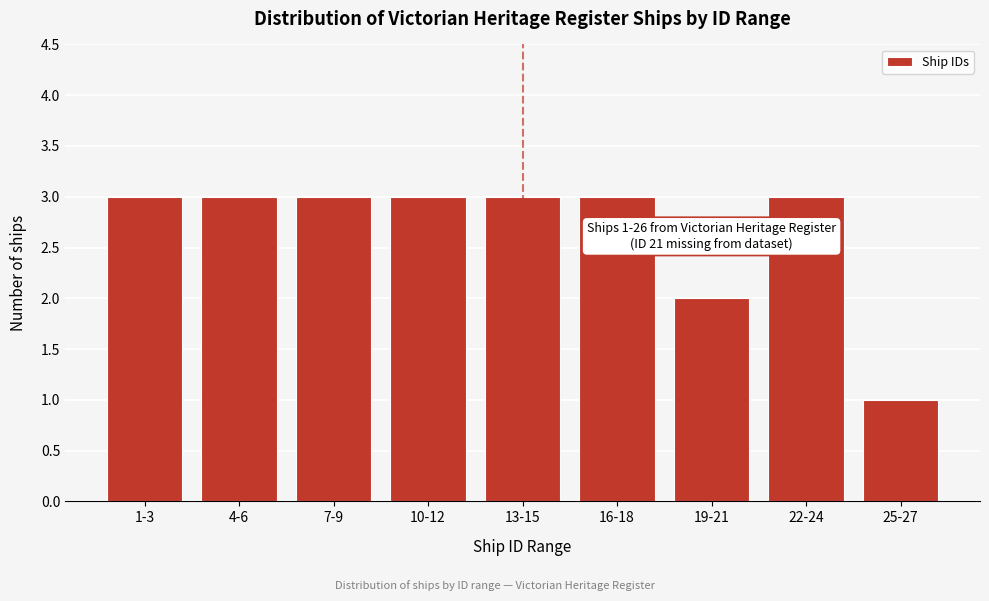

Reading left to right, extract all data points from this chart.

3	3	3	3	3	3	2	3	1